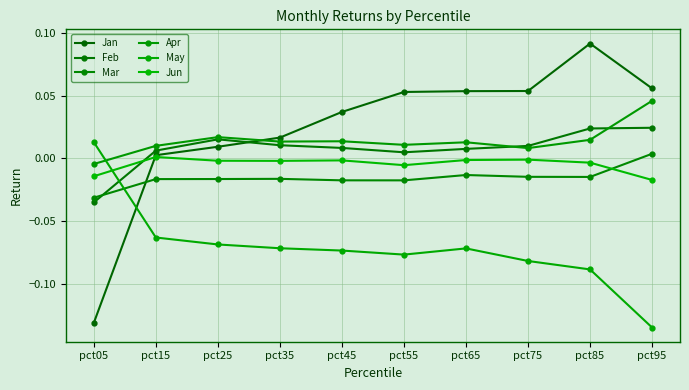

Between pct25 and pct45, which is larger?

pct45